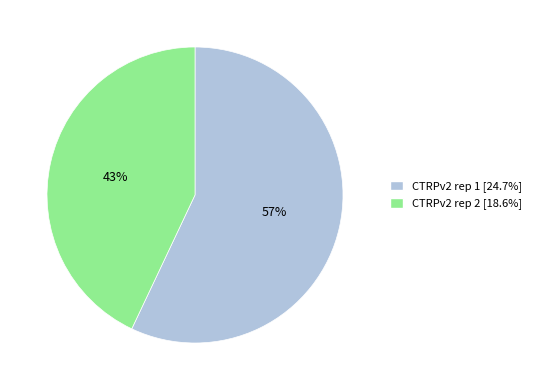

Does any single category account for the majority?

Yes